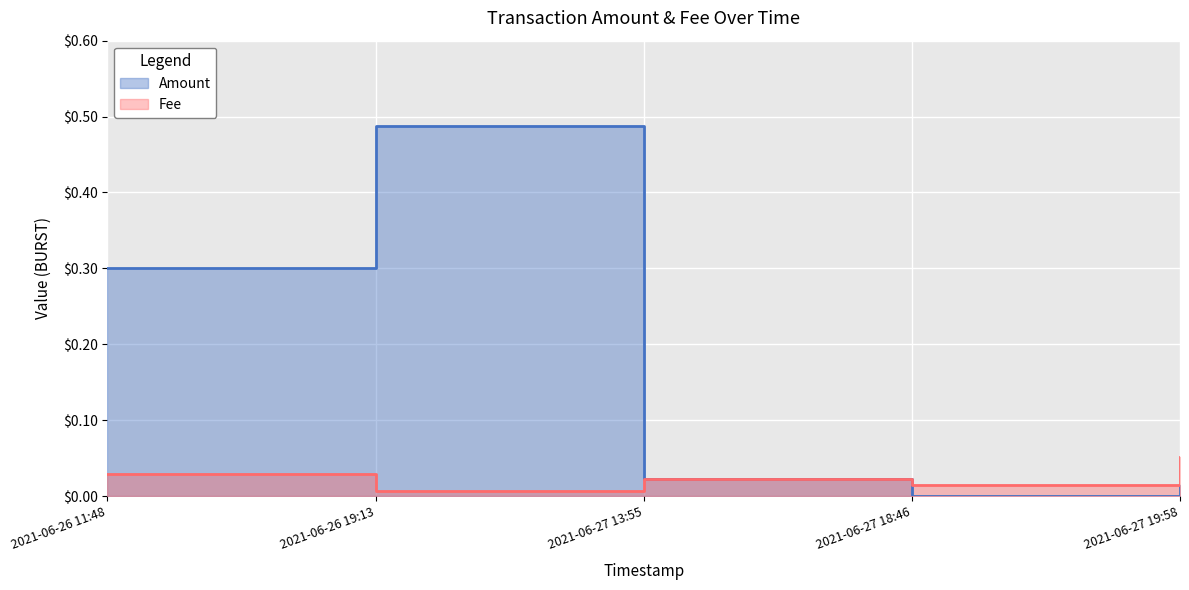

Where is the first local maximum for Fee?

2021-06-27 13:55